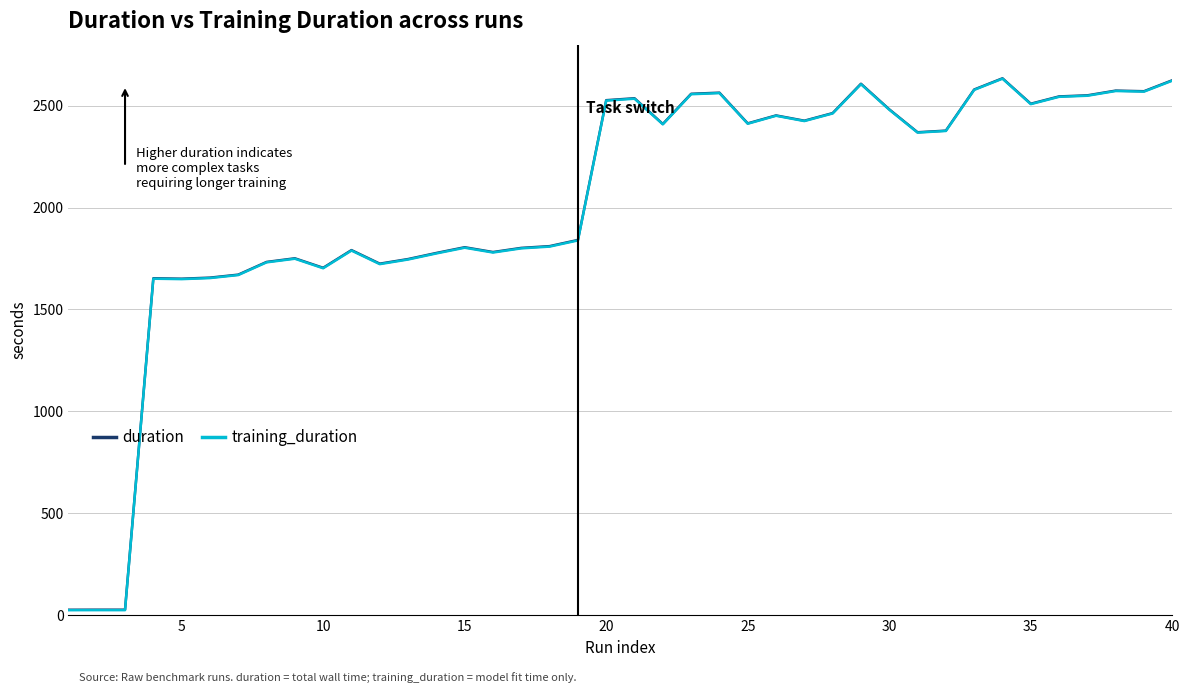

What are all the series names shown in the legend?

duration, training_duration